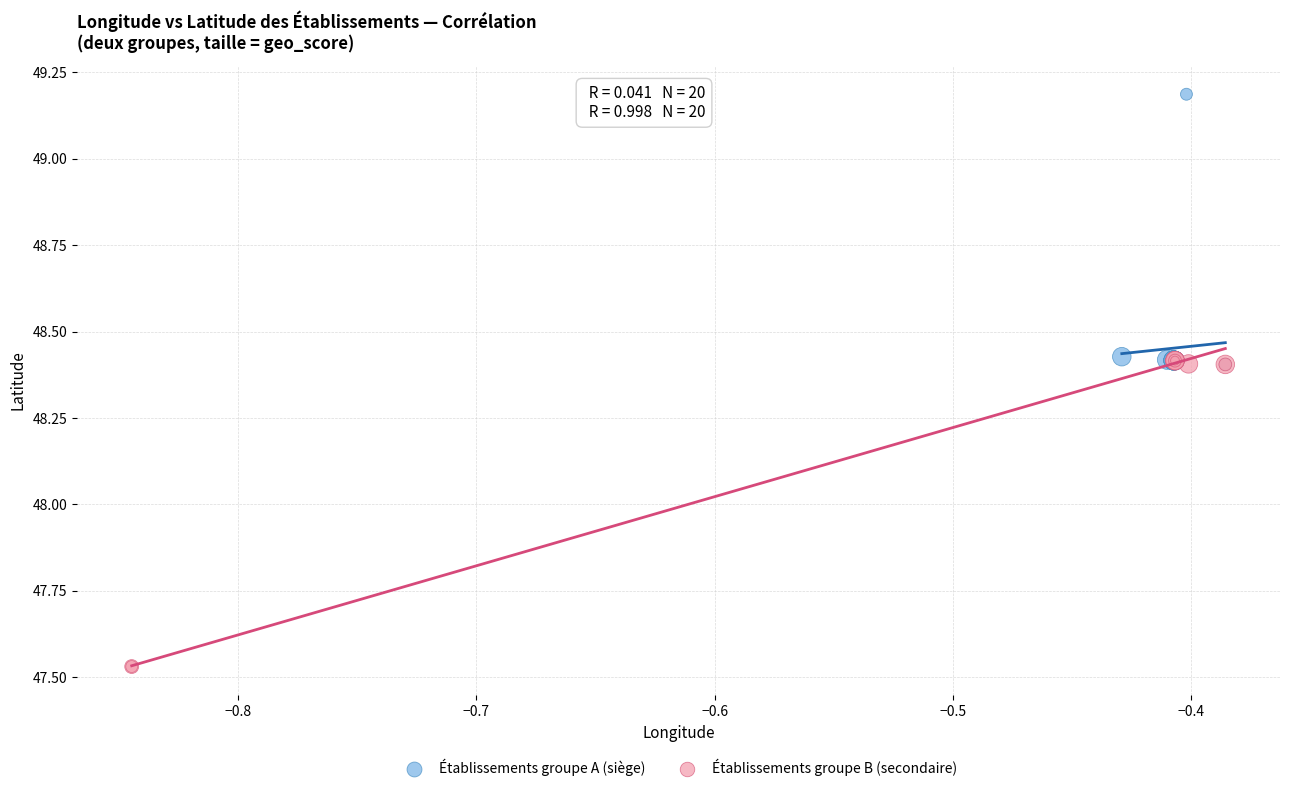

Which series reaches the minimum Y coordinate?

Établissements groupe B (secondaire)